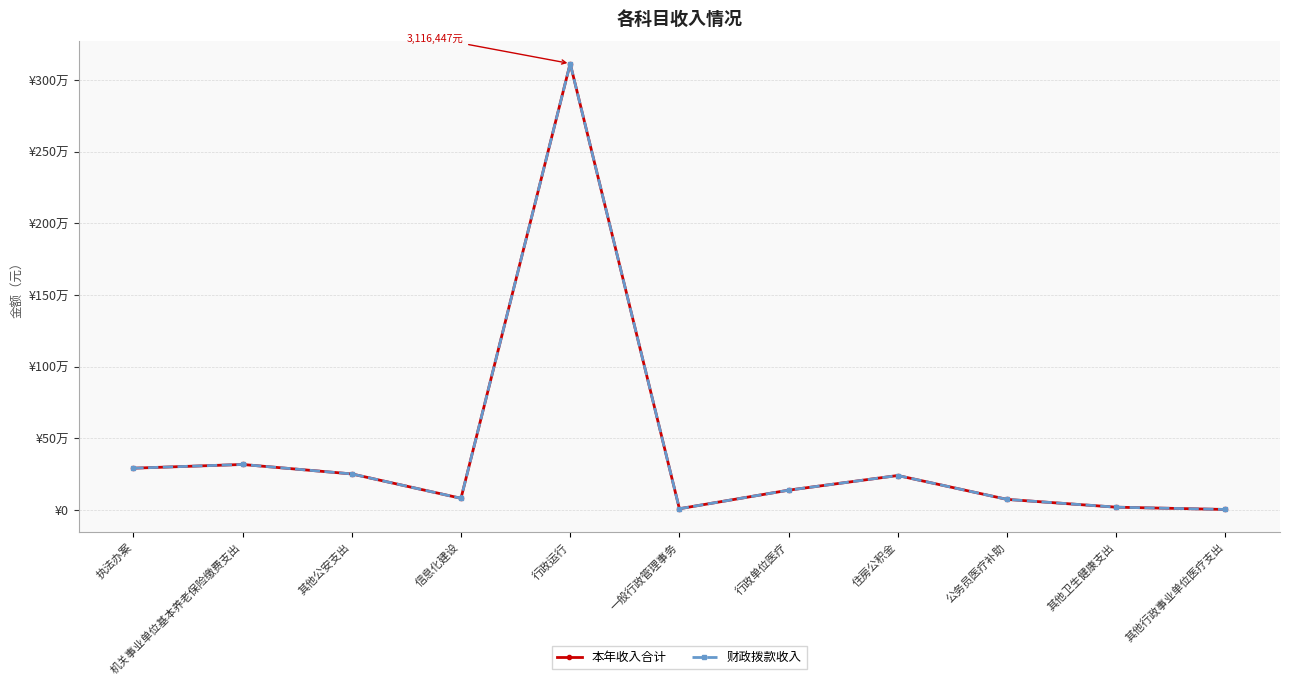

Is this an area chart (filled region under the line)?

No